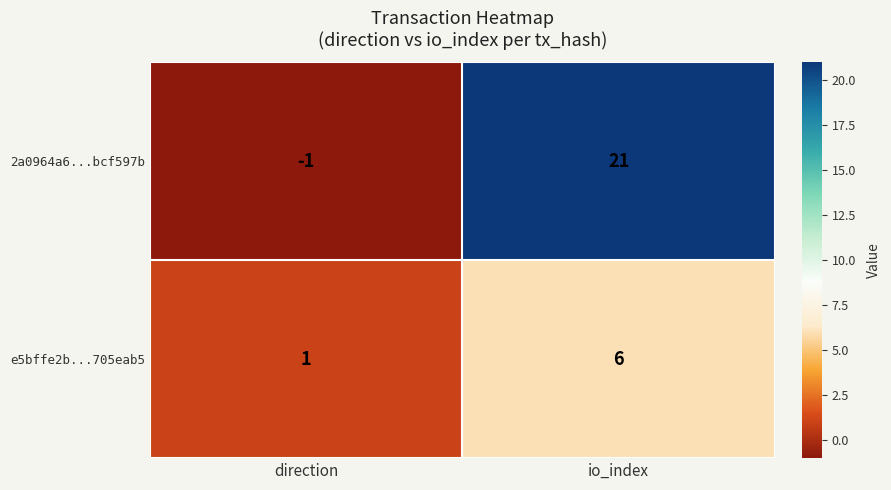

Reading left to right, extract all data points from this chart.

2a0964a6...bcf597b: -1	21
e5bffe2b...705eab5: 1	6